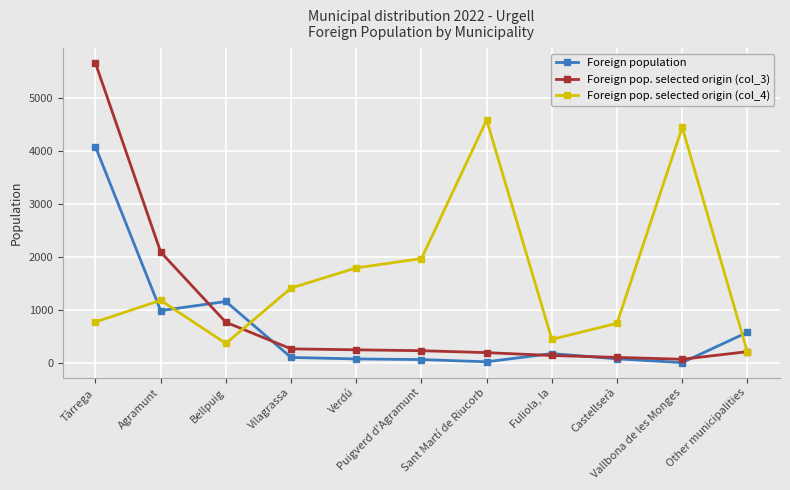

At Agramunt, list the series in order from largest to smallest.

Foreign pop. selected origin (col_3), Foreign pop. selected origin (col_4), Foreign population